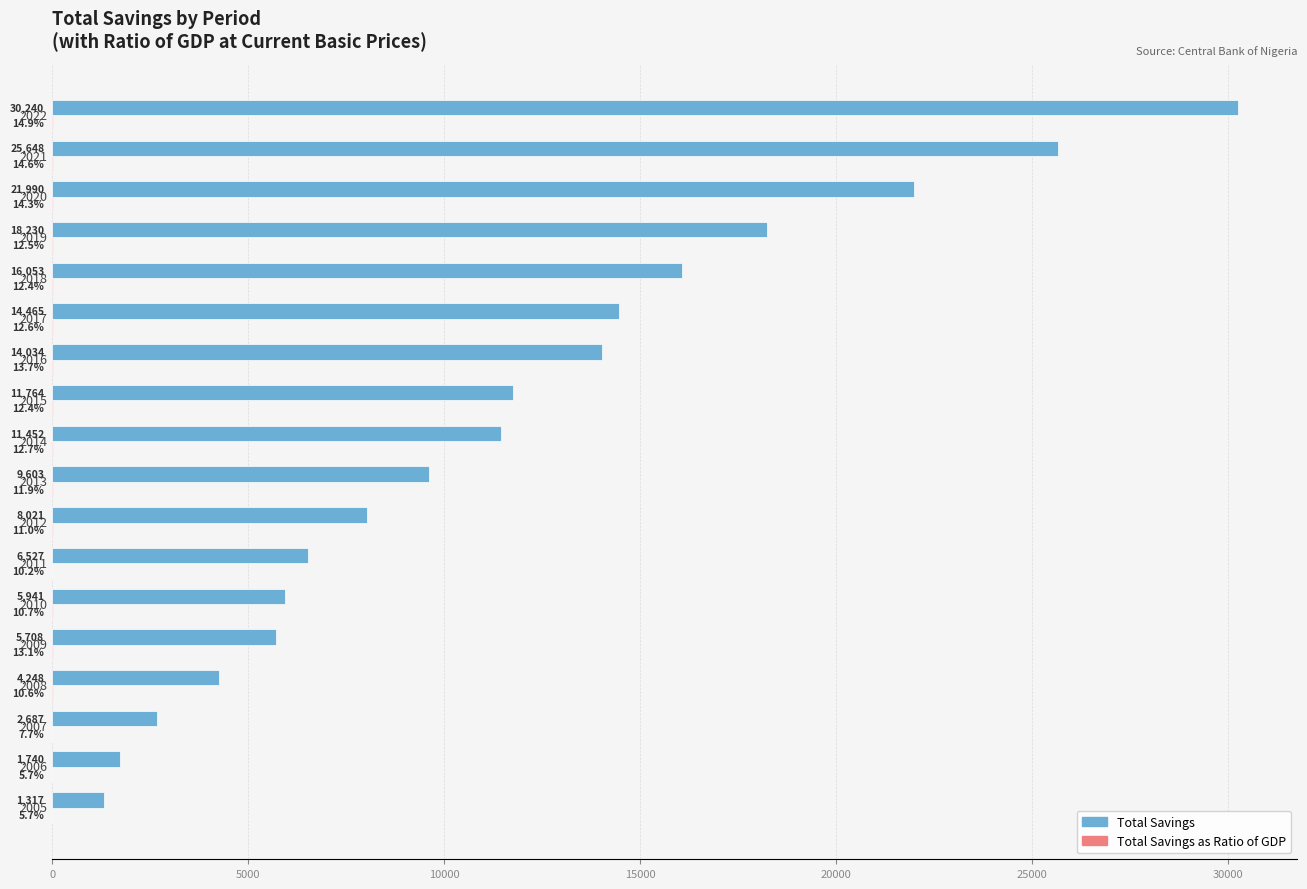

True or false: Total Savings has a value of 10088.6 at 2010.

False